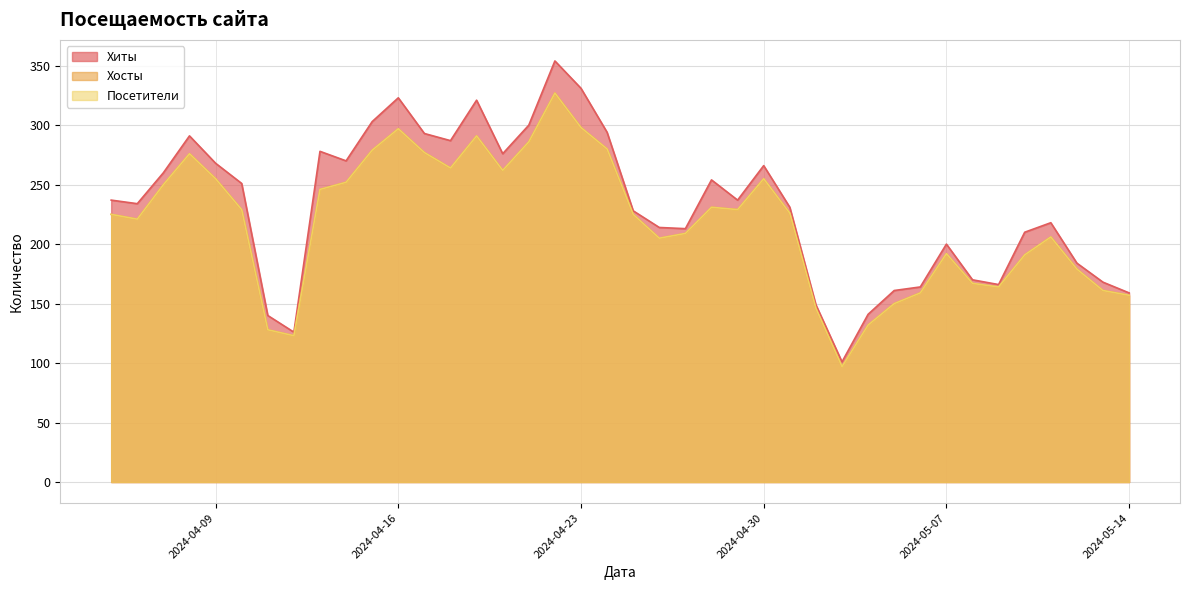

Is it true that Посетители equals 150 at 2024-05-05?

True